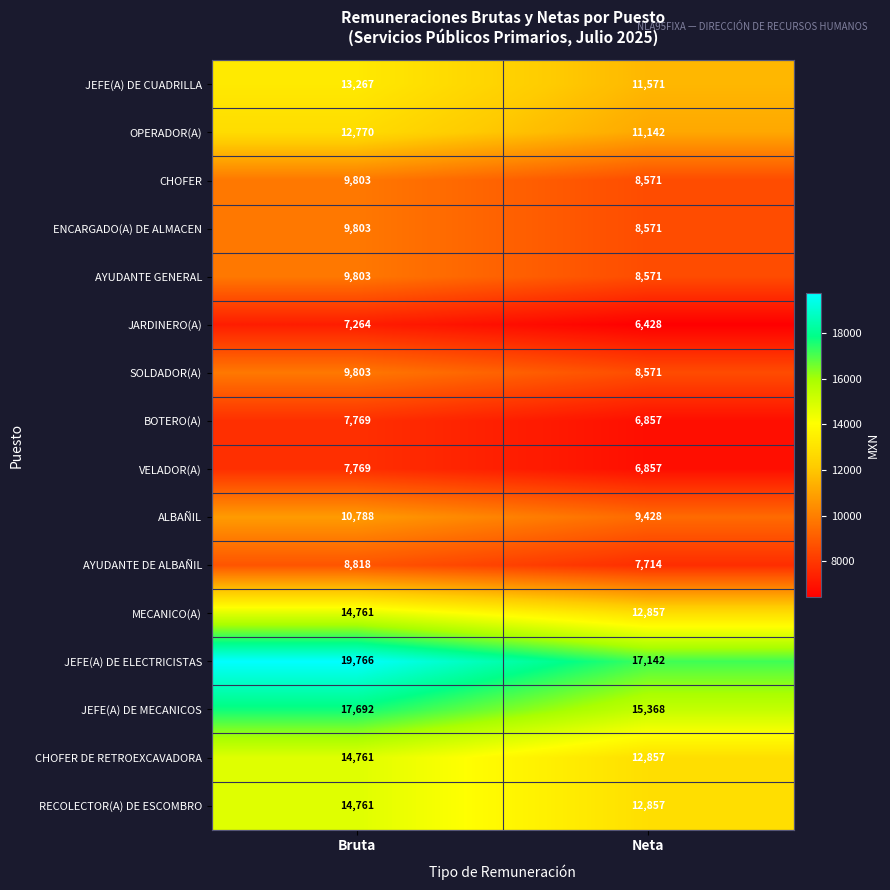

Which series changed the most between Bruta and Neta?

JEFE(A) DE ELECTRICISTAS